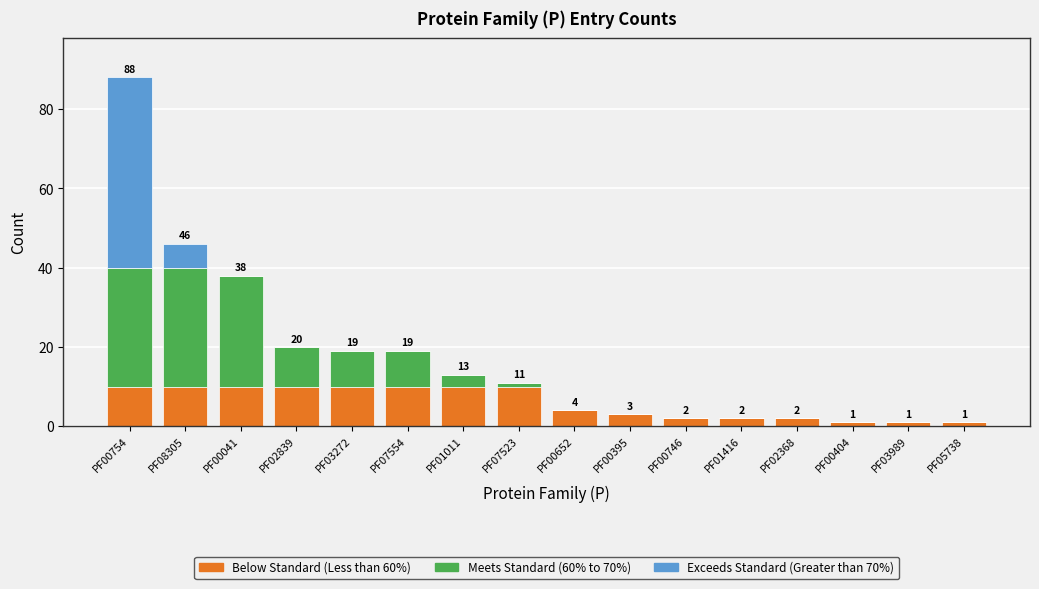

What is the total value across all series at PF00395?

3